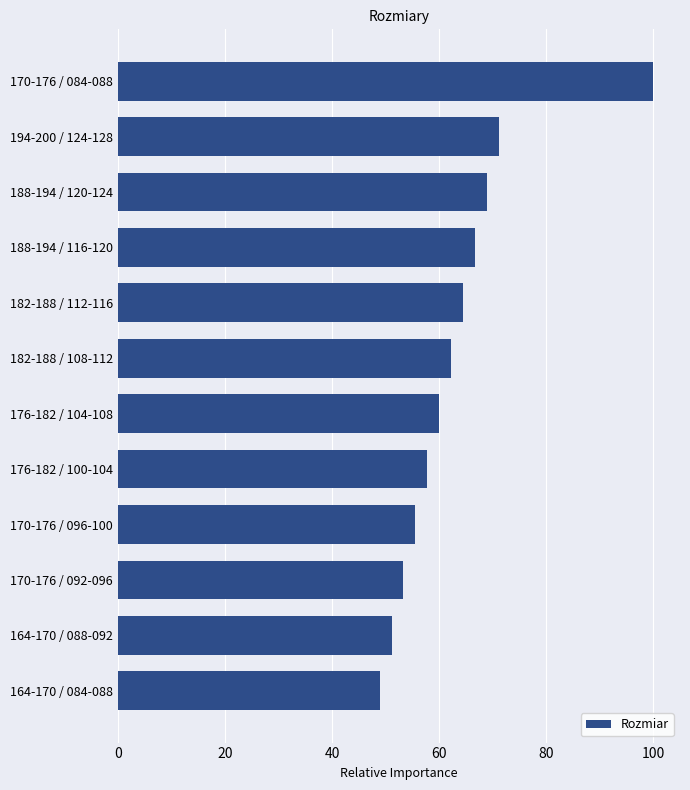

At which category does the chart reach its minimum across all series?

164-170 / 084-088